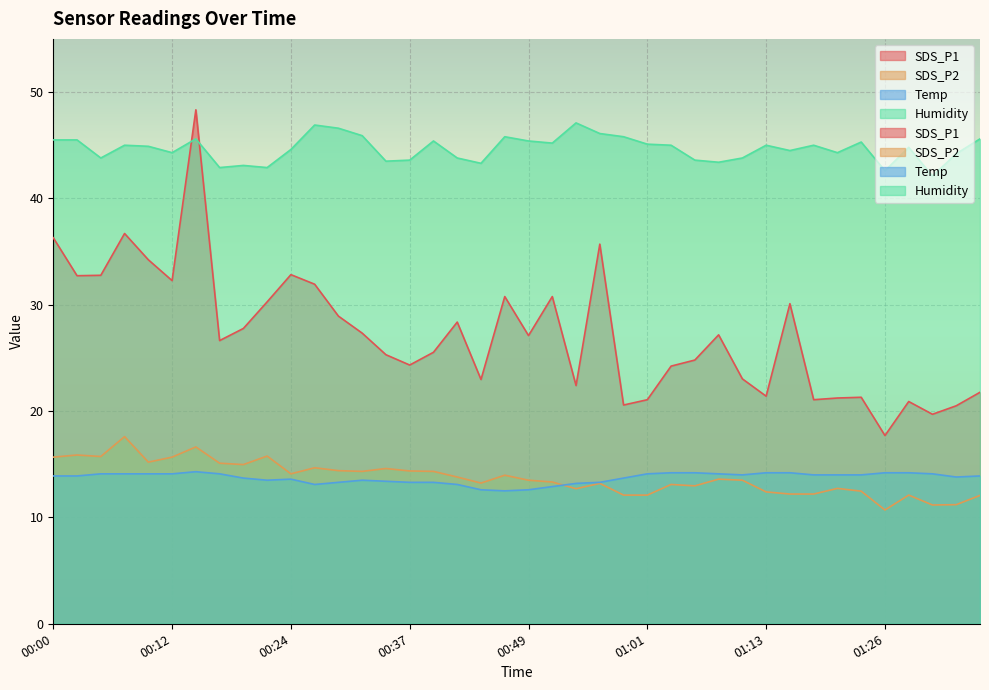

At 01:01, list the series in order from smallest to largest.

SDS_P2, Temp, SDS_P1, Humidity